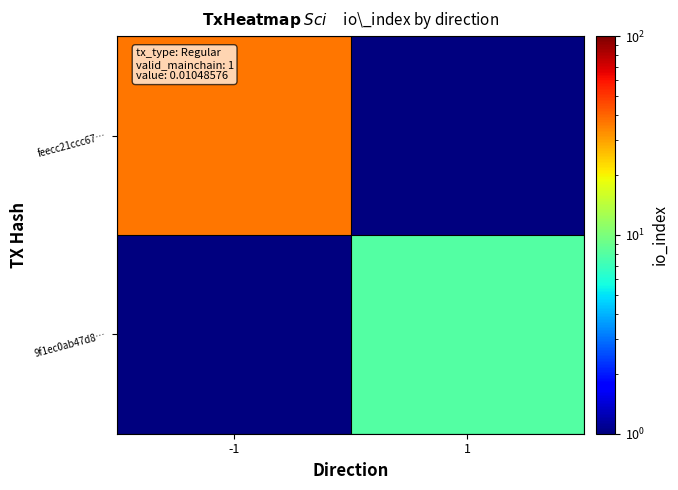

Rank the series at -1 from highest to lowest value.

feecc21ccc67…, 9f1ec0ab47d8…